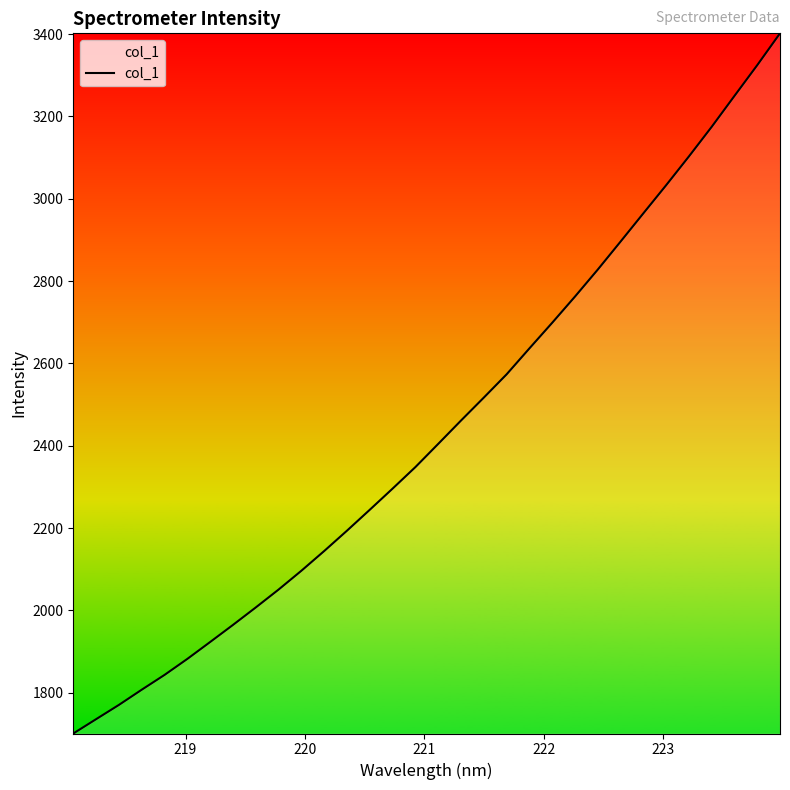

What is the average value?

2438.7